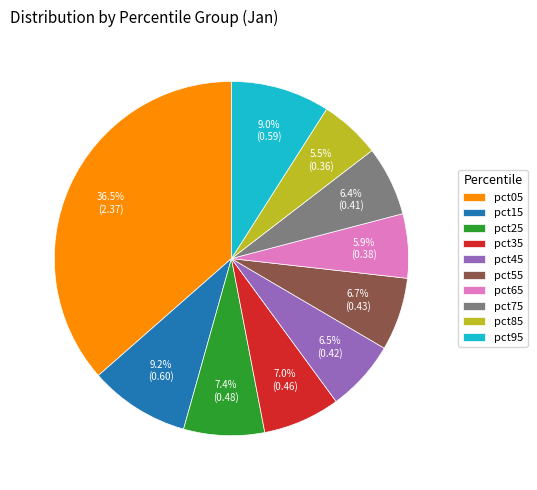

What is the largest slice in the pie chart?

pct05